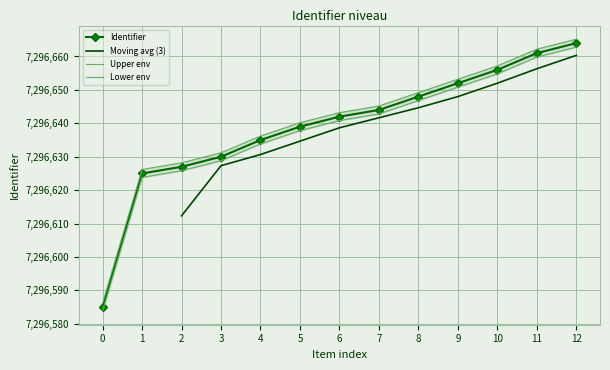

Reading left to right, extract all data points from this chart.

7296585	7296625	7296627	7296630	7296635	7296639	7296642	7296644	7296648	7296652	7296656	7296661	7296664